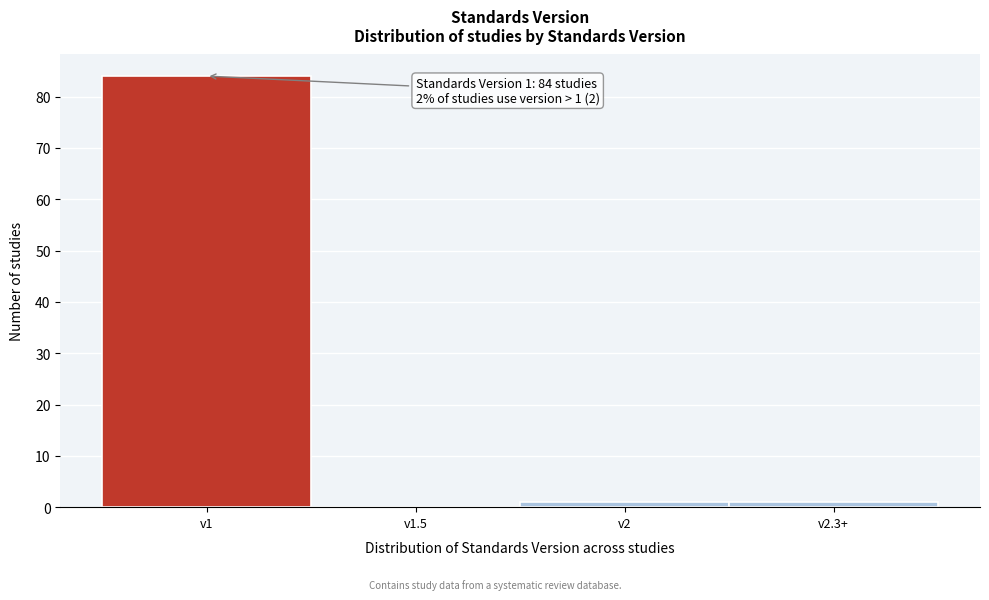

Reading left to right, list all the values displayed in this chart.

v1=84	v1.5=0	v2=1	v2.3+=1